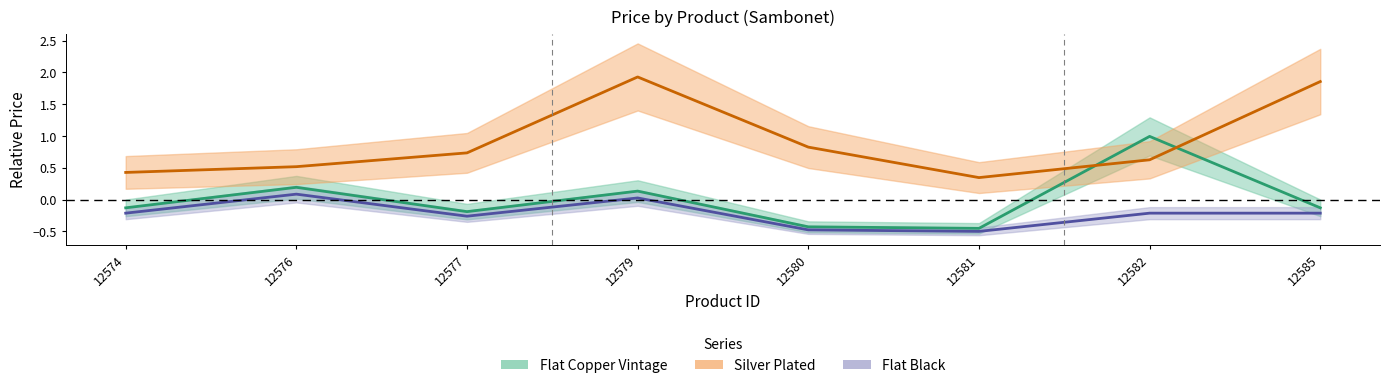

What is the difference between the maximum and minimum values in the Silver Plated series?

1.6